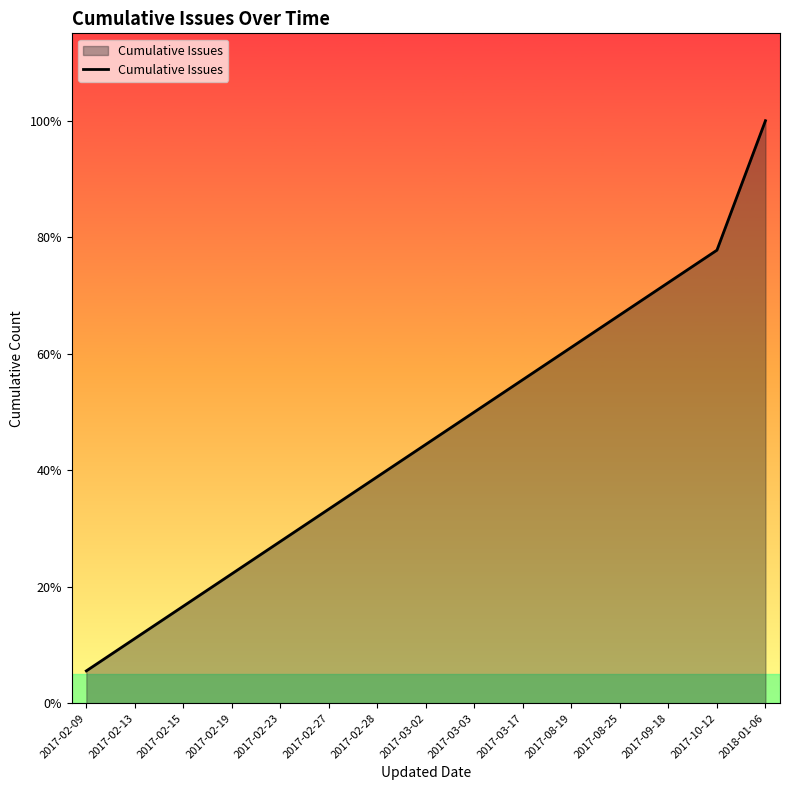

Which has a higher value, 2017-02-27 or 2017-02-23?

2017-02-27